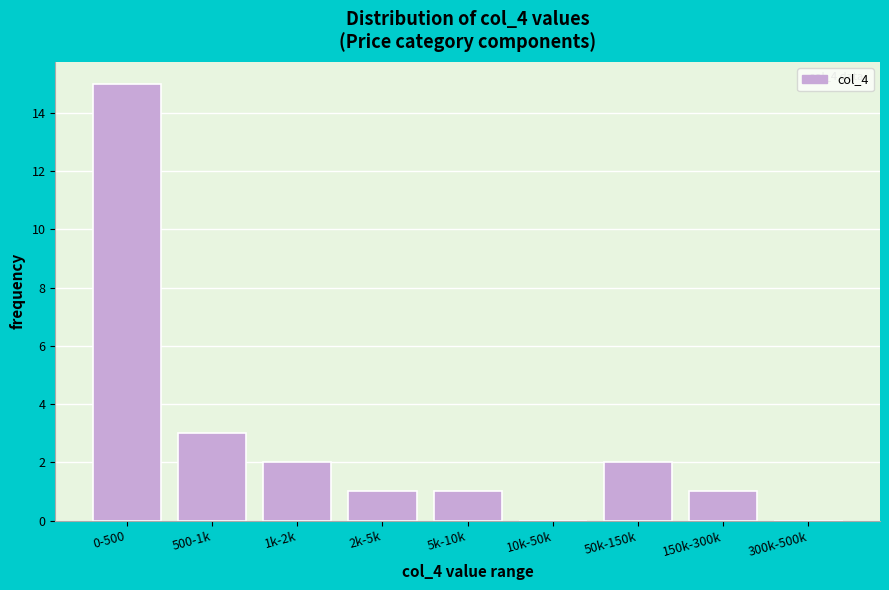

Reading left to right, what are all the values shown in this chart?

0-500=15	500-1k=3	1k-2k=2	2k-5k=1	5k-10k=1	10k-50k=0	50k-150k=2	150k-300k=1	300k-500k=0